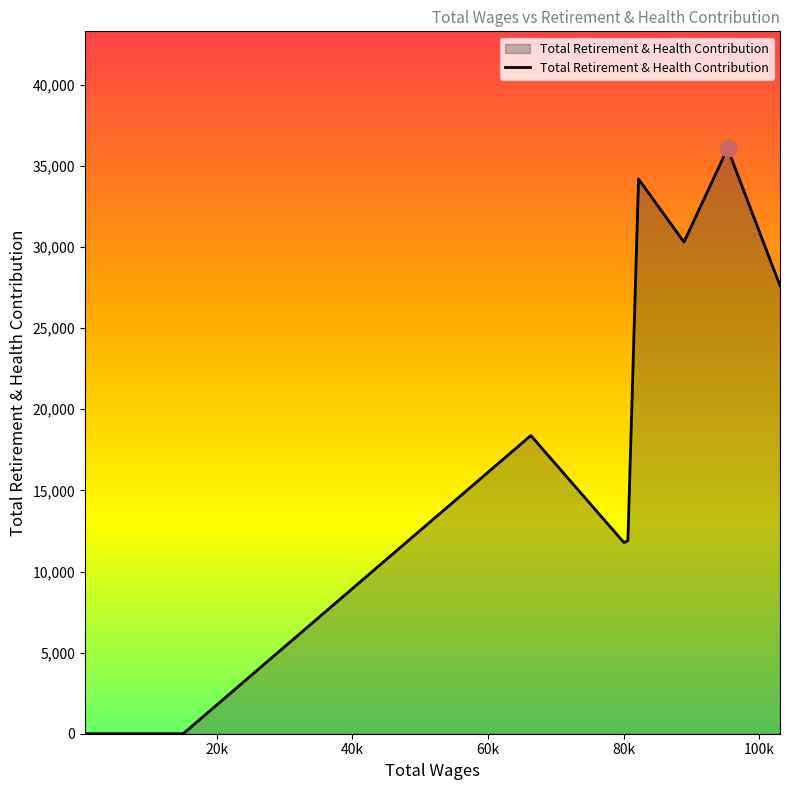

What is the greatest value displayed?

36083